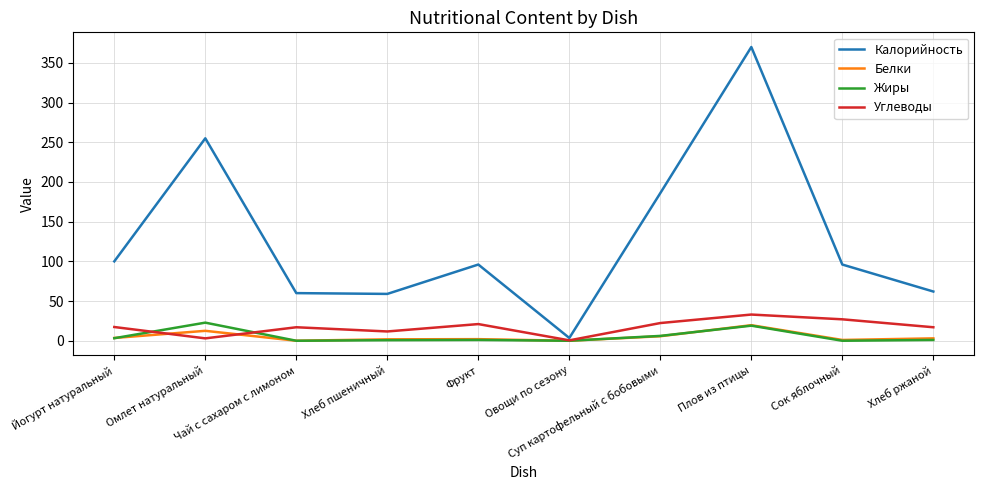

Where is the first local maximum for Калорийность?

Омлет натуральный